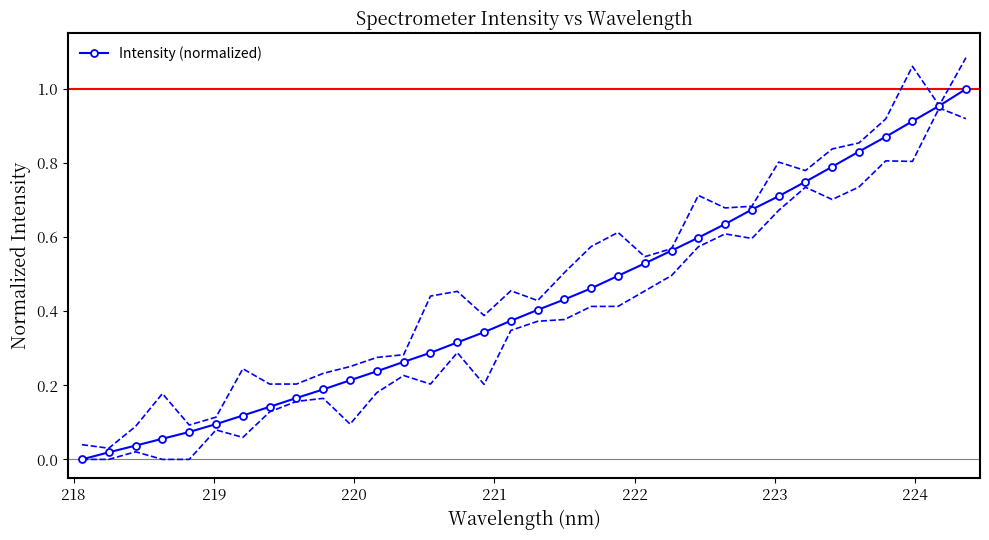

What is the difference between the maximum and minimum values?

1.0